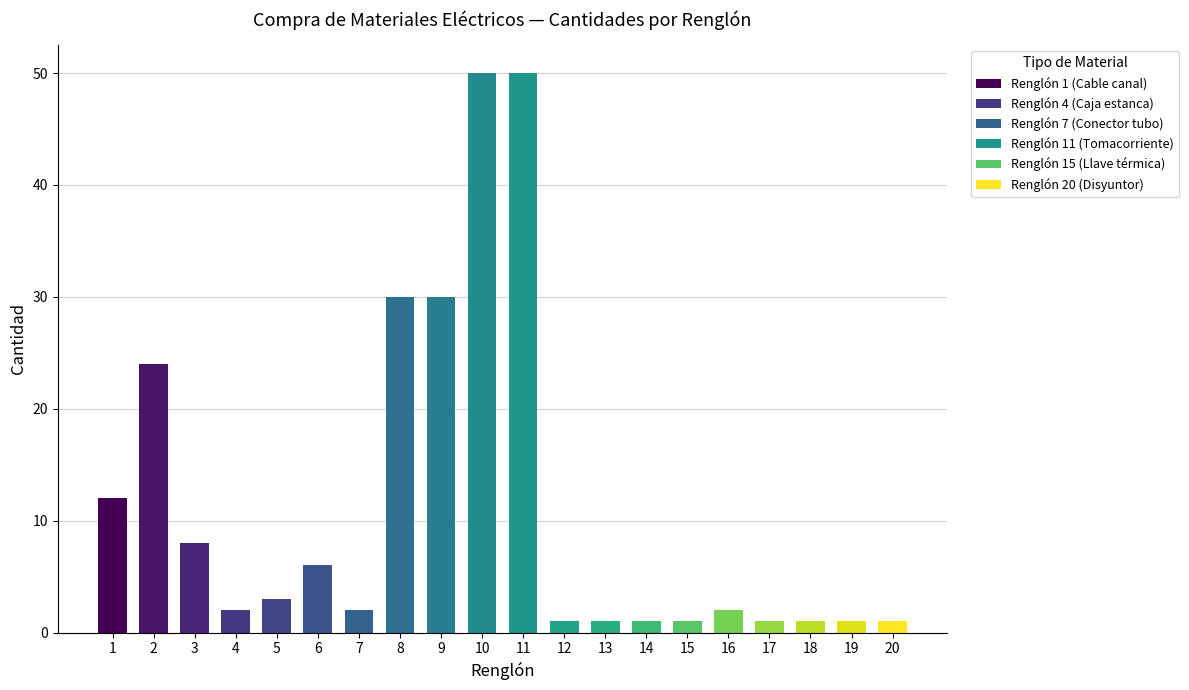

Are the bars grouped side by side (vs. stacked)?

No